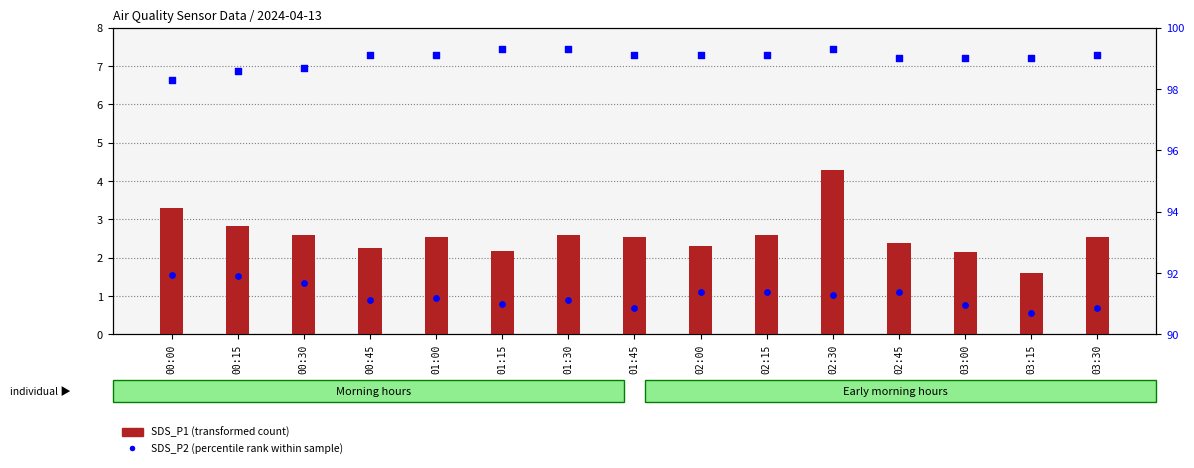

Which series reaches the maximum Y coordinate?

Humidity (%)